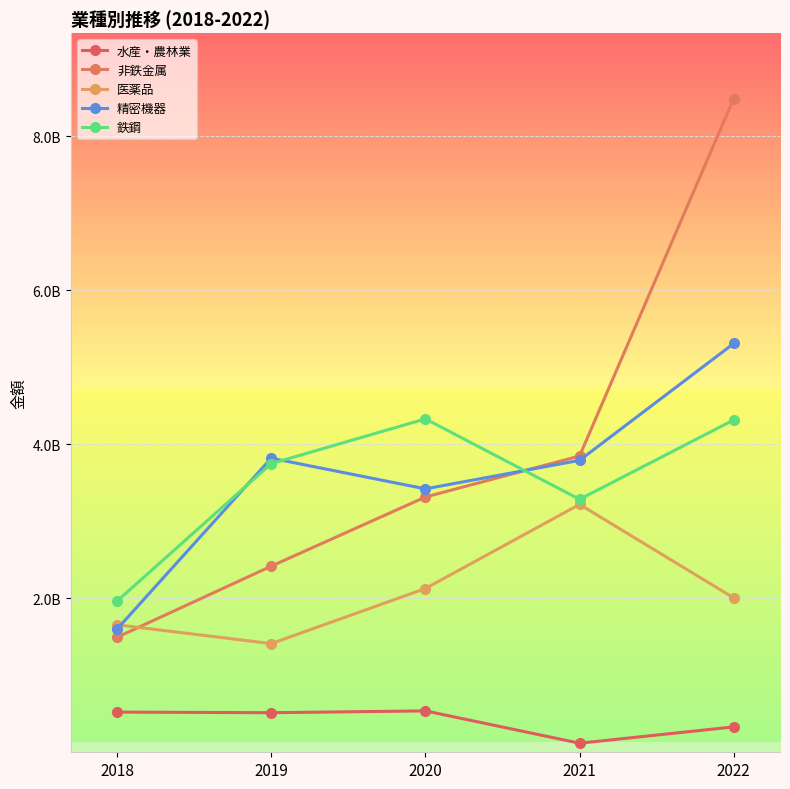

List the labels in order of 水産・農林業 value, smallest first.

2021, 2022, 2019, 2018, 2020